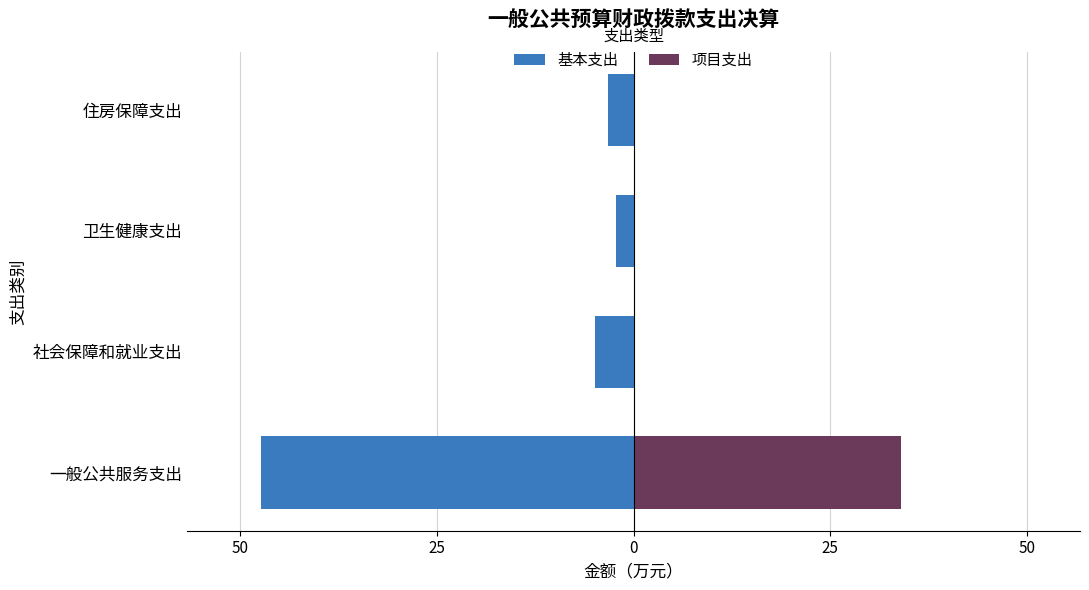

What is the greatest value displayed?

34.0